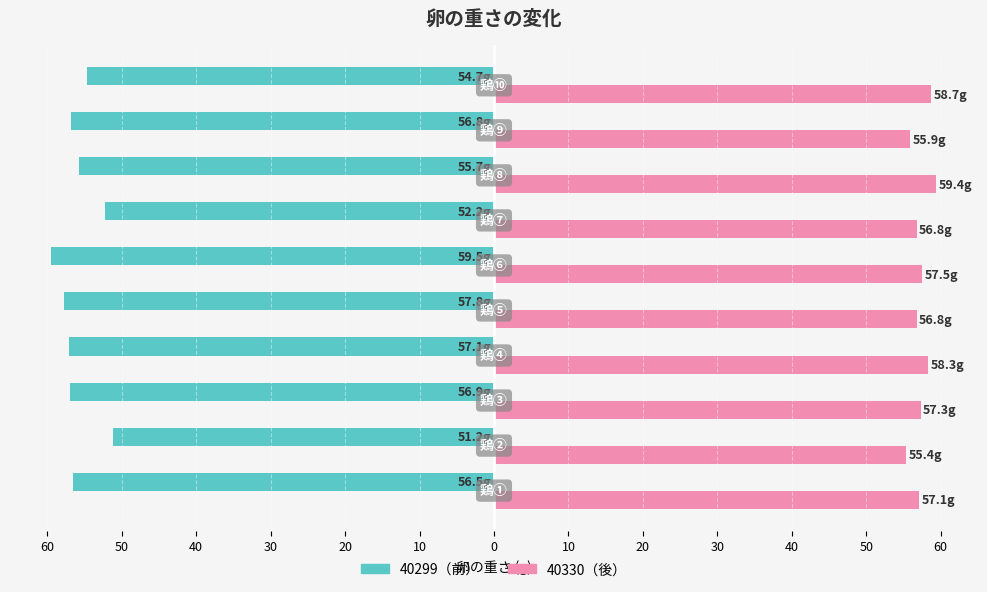

Are the bars horizontal?

Yes